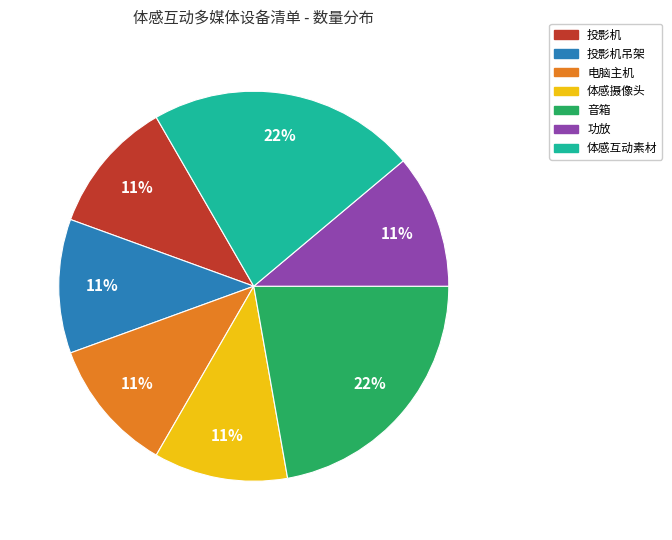

To the nearest percent, what is the average slice percentage?

14%